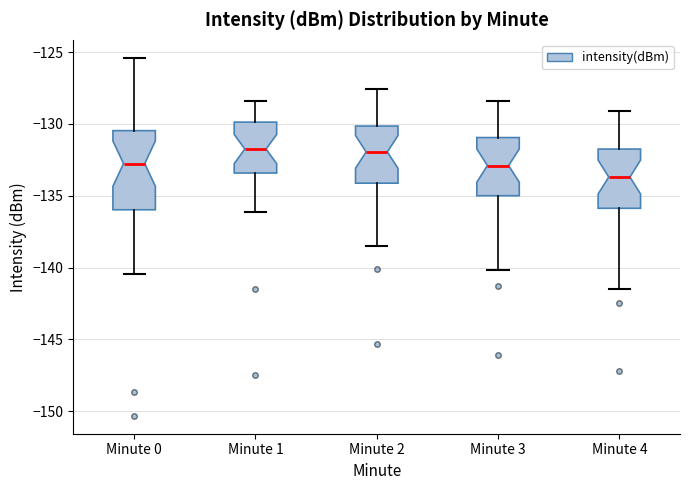

Which box is the tallest, from its lower edge to its upper edge?

Minute 0